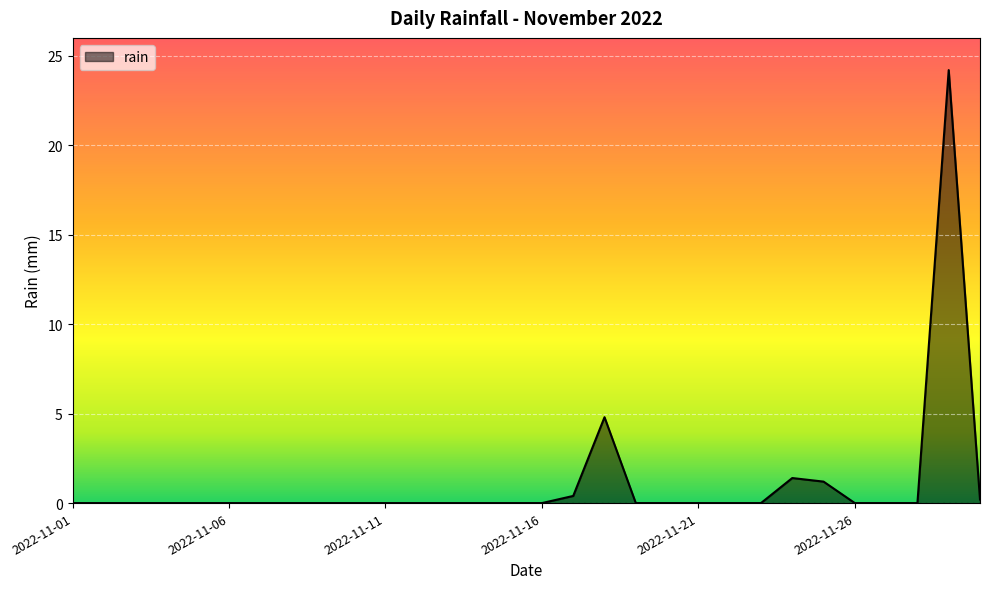

What is the greatest value displayed?

24.2